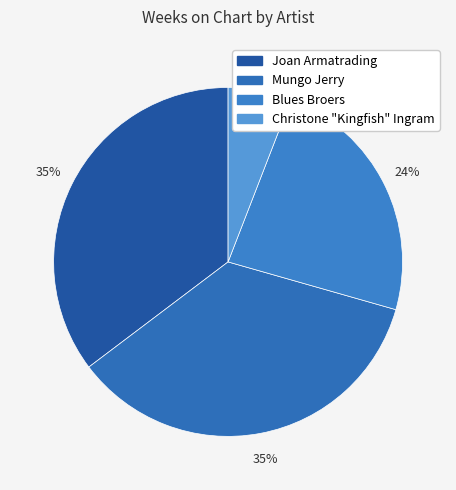

Is it true that Joan Armatrading is 35% of the pie?

True